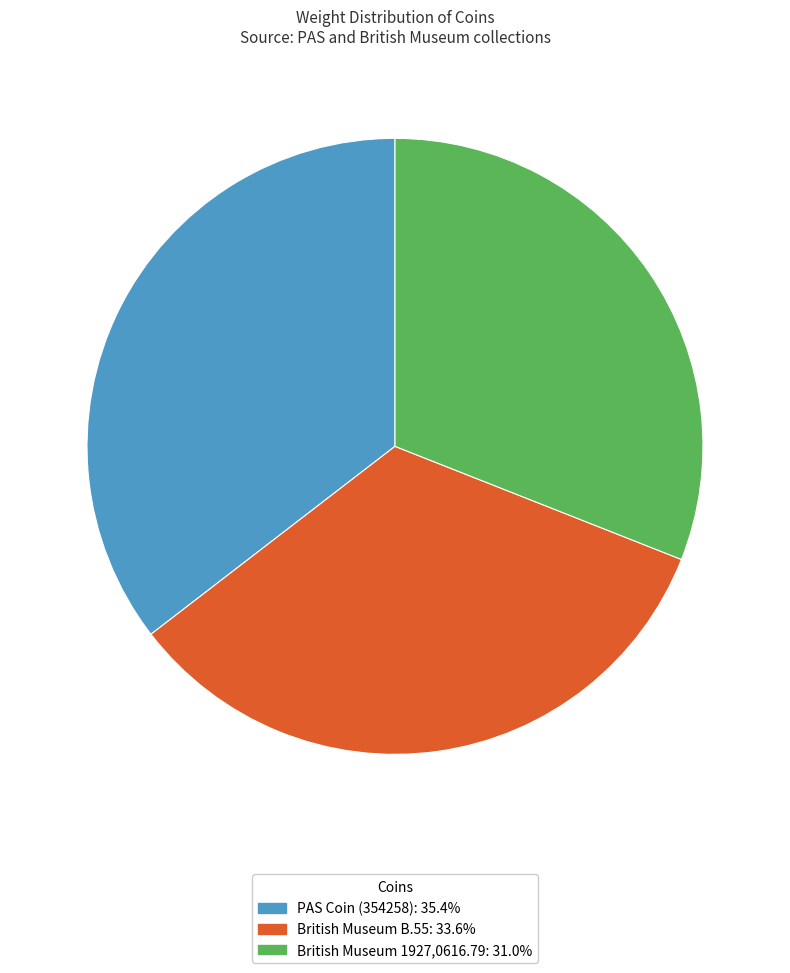

Combined, do PAS Coin (354258) and British Museum B.55 account for over 50%?

Yes